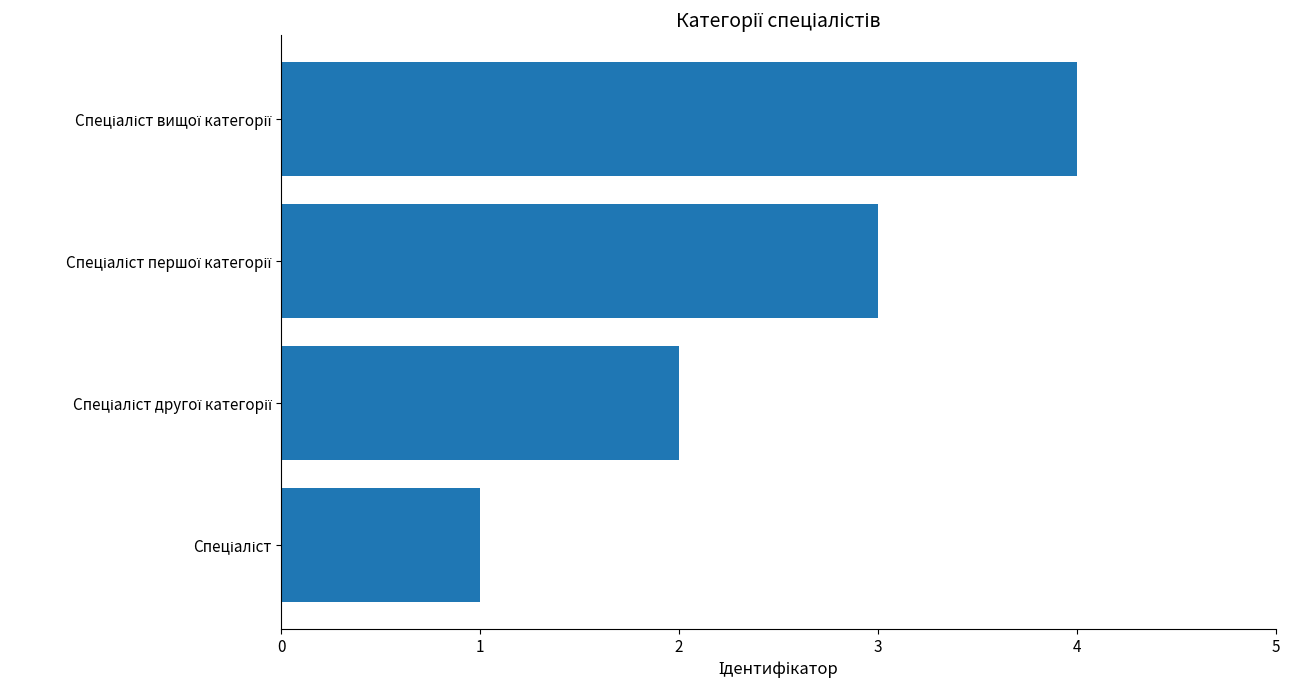

What is the difference between the maximum and minimum values?

3